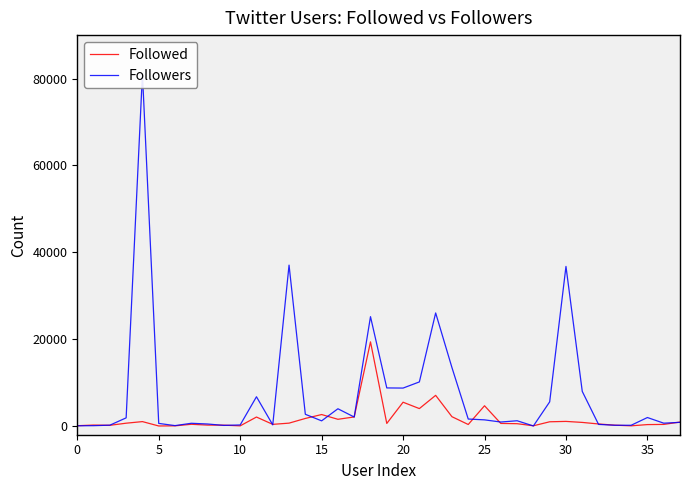

How many lines are shown in the chart?

2